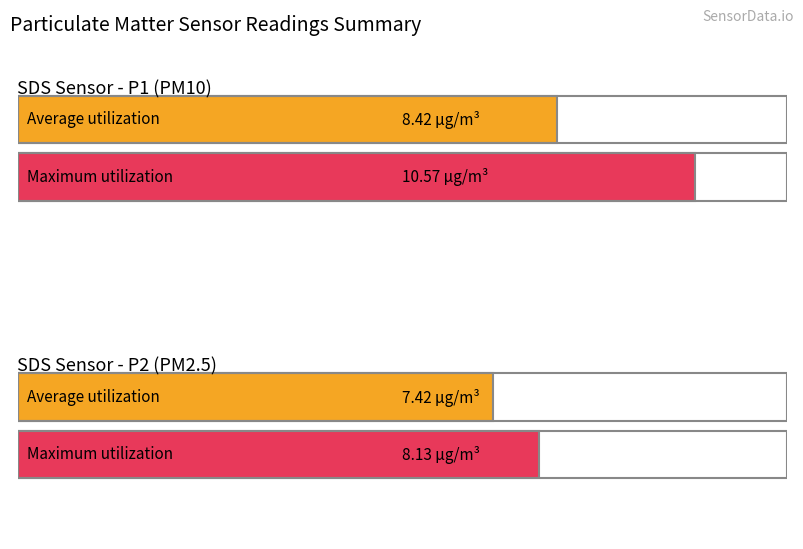

What is the lowest value of the Maximum utilization series?

8.1